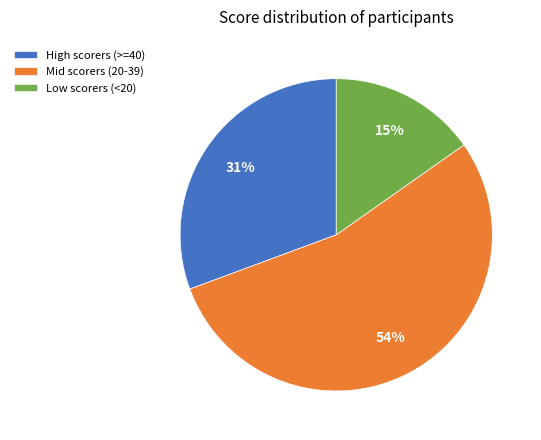

What percentage is the Mid scorers (20-39) slice, to the nearest percent?

54%